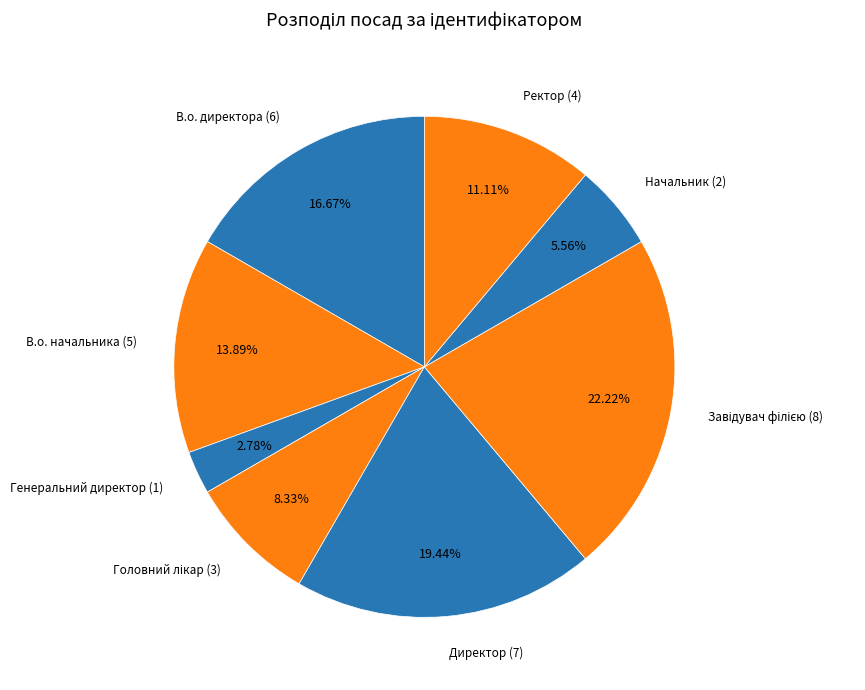

Does any single category account for the majority?

No